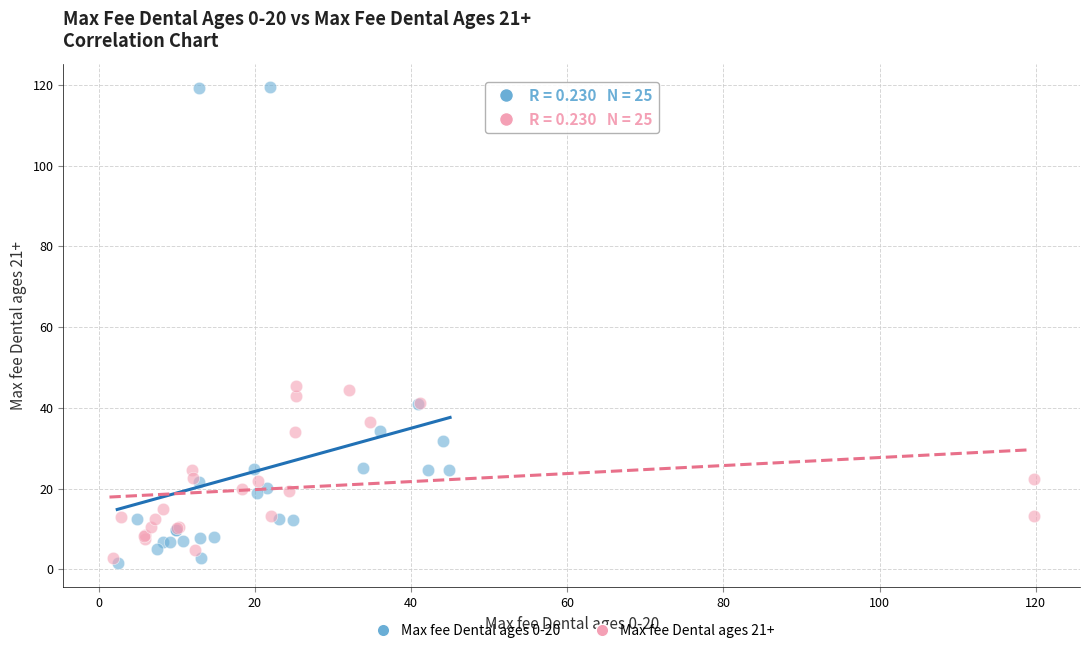

Which series has the widest spread of Y values?

Max fee Dental ages 0-20